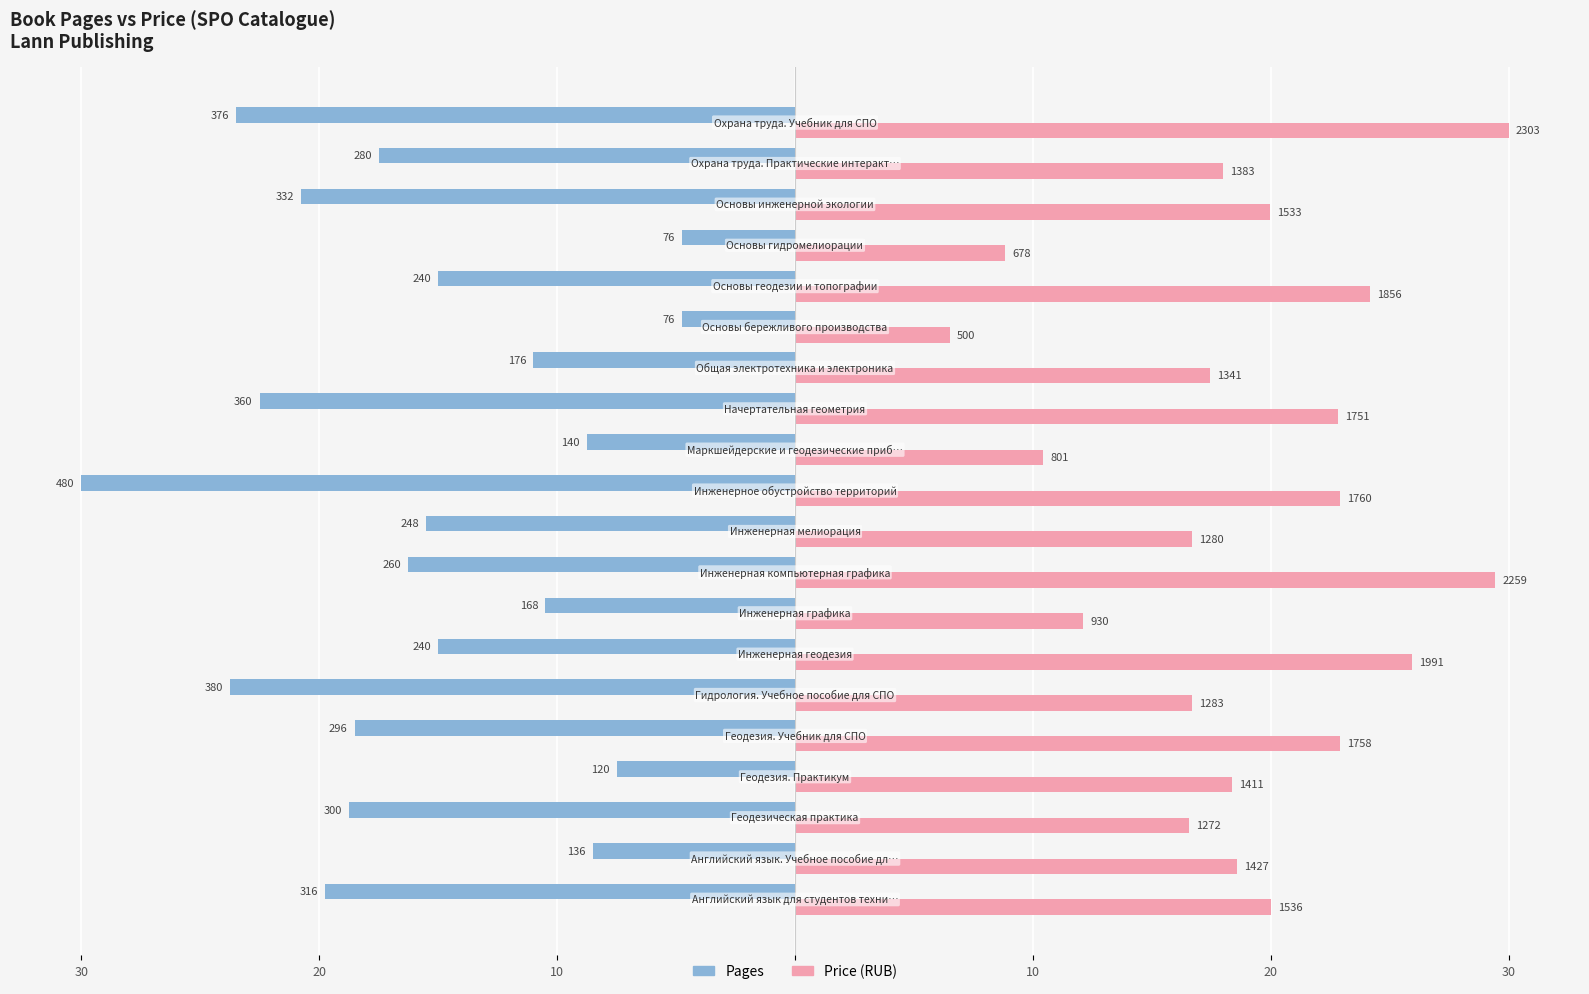

Reading left to right, list all the values displayed in this chart.

Pages: -19.8	-8.5	-18.8	-7.5	-18.5	-23.8	-15.0	-10.5	-16.2	-15.5	-30.0	-8.8	-22.5	-11.0	-4.8	-15.0	-4.8	-20.8	-17.5	-23.5
Price (RUB): 20.0	18.6	16.6	18.4	22.9	16.7	25.9	12.1	29.4	16.7	22.9	10.4	22.8	17.5	6.5	24.2	8.8	20.0	18.0	30.0